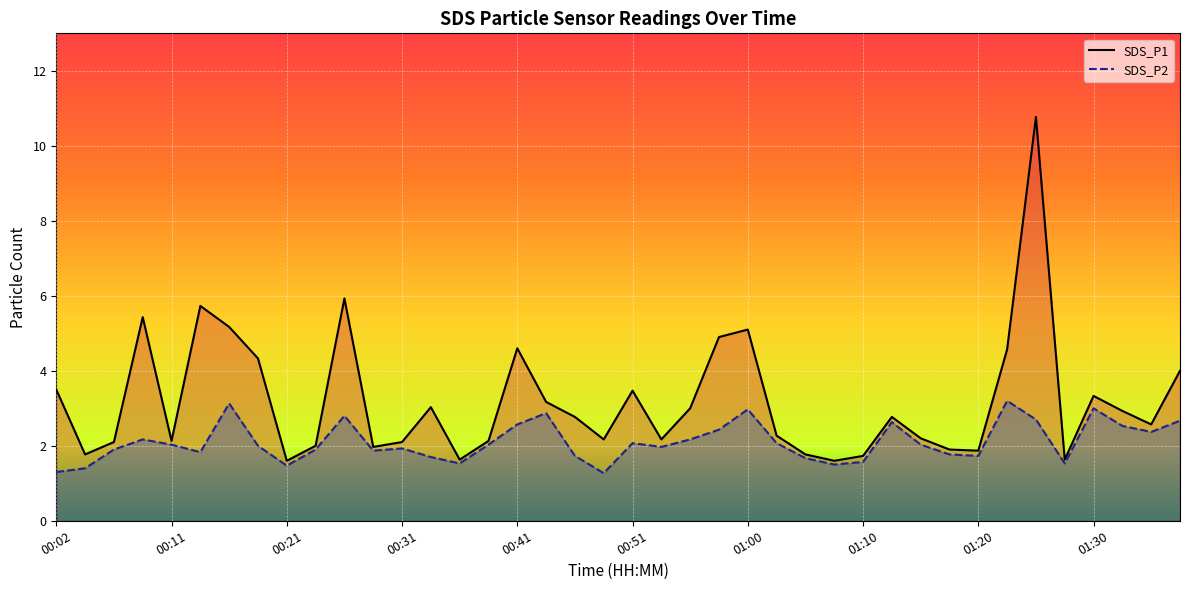

At how many categories does at least one series exceed 5?

6